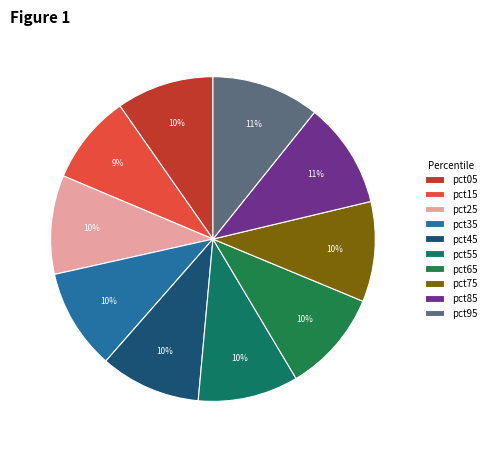

Is pct55 the majority of the pie?

No